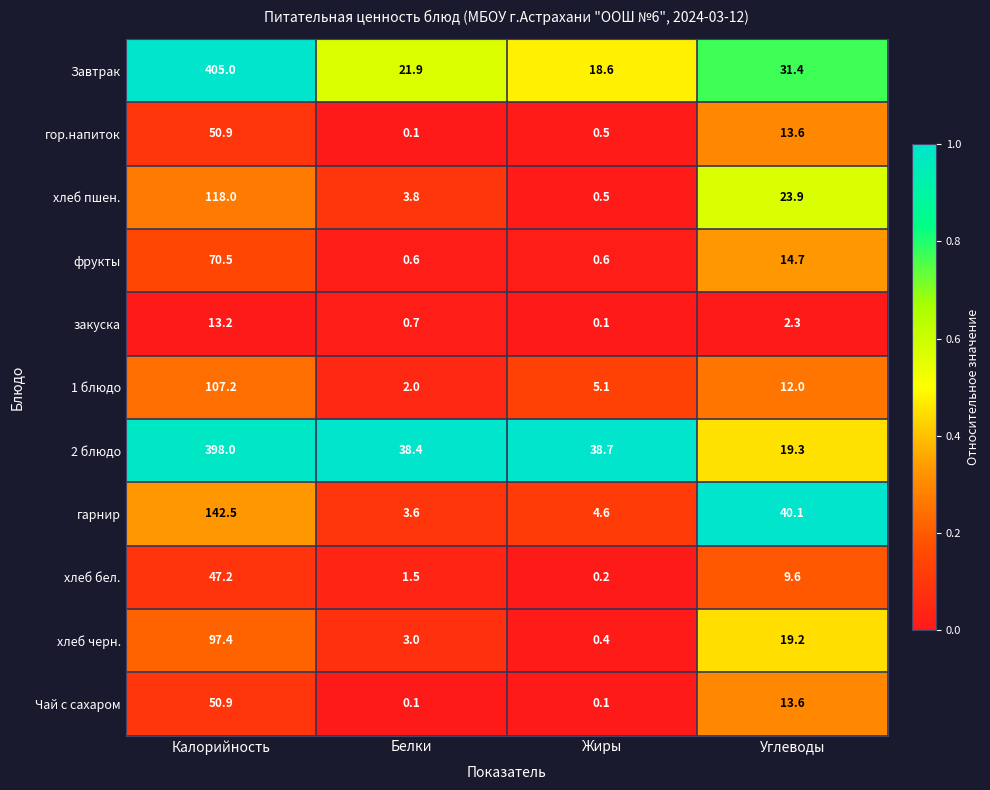

Rank the categories by 1 блюдо value from lowest to highest.

Белки, Жиры, Углеводы, Калорийность